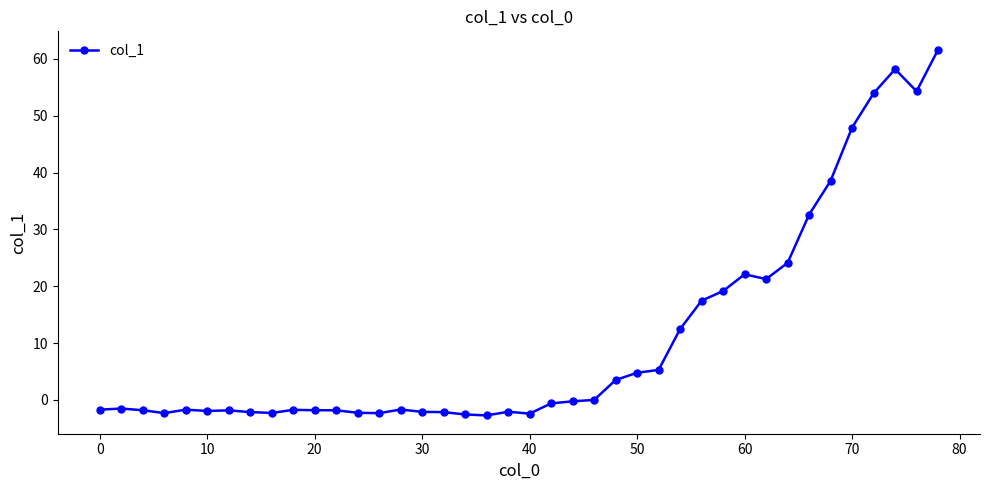

How many values are below -1?

21